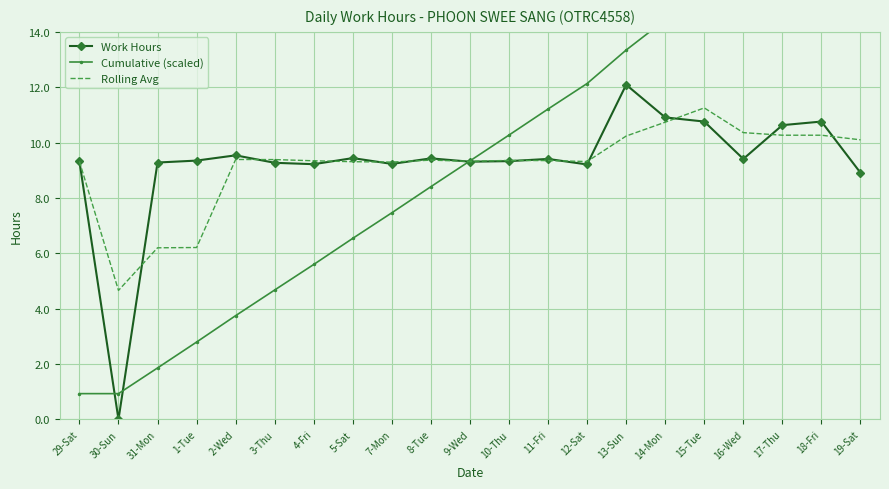

After their last crossing, which series has the higher values: Rolling Avg or Cumulative (scaled)?

Cumulative (scaled)